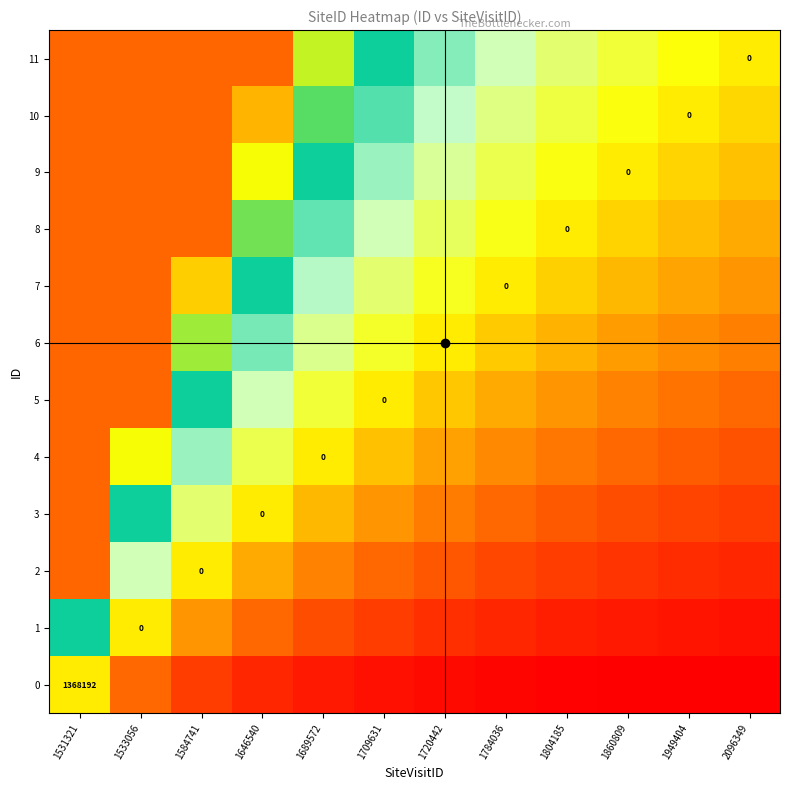

At which category is the sum across all series the highest?

1531321